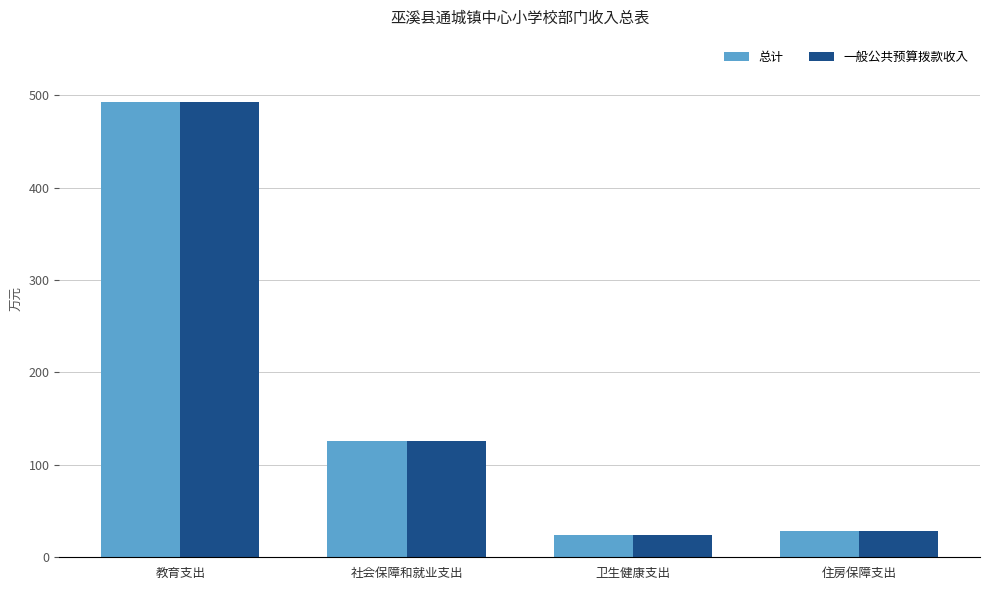

What is the difference between the second highest and minimum values in the 总计 series?

101.8